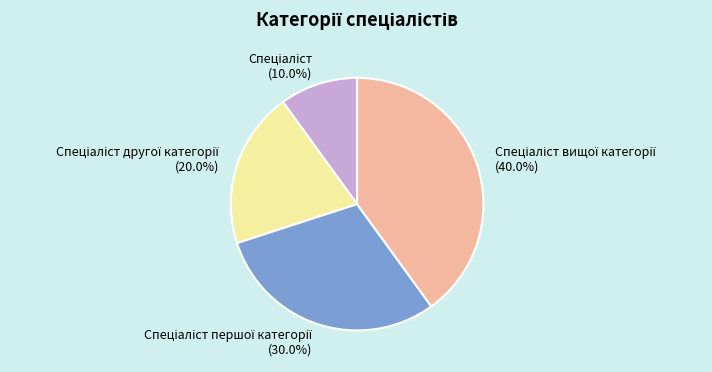

Is there any slice that represents more than half of the pie?

No